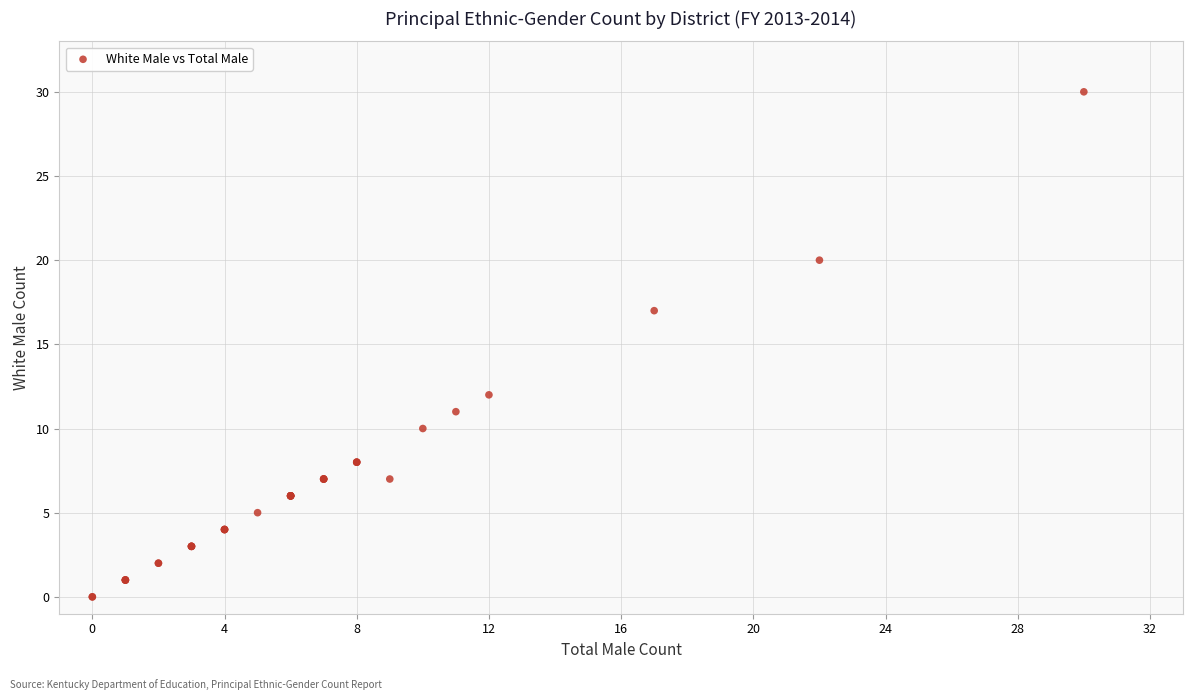

What Y value in the scatter plot is closest to 15?

17